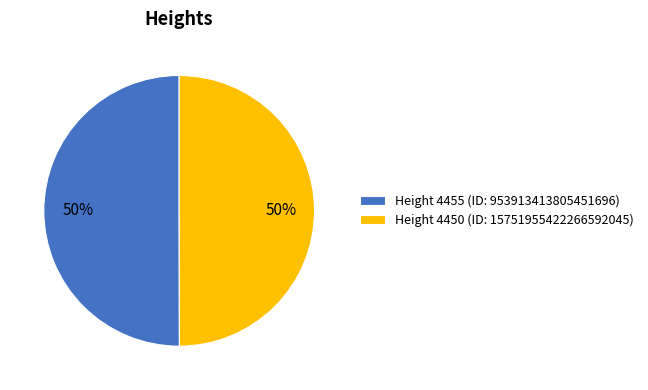

Is it true that Height 4450 (ID: 15751955422266592045) is 50% of the pie?

True